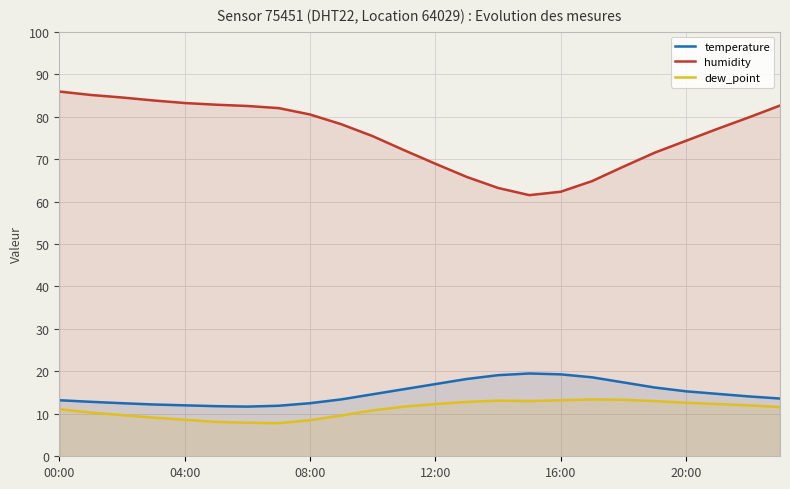

Reading left to right, list all the values displayed in this chart.

temperature: 13.2	12.8	12.5	12.2	12.0	11.8	11.7	11.9	12.5	13.4	14.6	15.8	17.0	18.2	19.1	19.5	19.3	18.6	17.4	16.2	15.3	14.7	14.1	13.6
humidity: 85.9	85.1	84.5	83.8	83.2	82.8	82.5	82.0	80.5	78.2	75.4	72.1	68.9	65.8	63.2	61.5	62.3	64.8	68.2	71.5	74.3	77.1	79.8	82.6
dew_point: 11.1	10.3	9.7	9.1	8.6	8.1	7.9	7.8	8.5	9.6	10.8	11.7	12.3	12.8	13.1	13.0	13.2	13.4	13.3	13.0	12.6	12.3	12.0	11.6